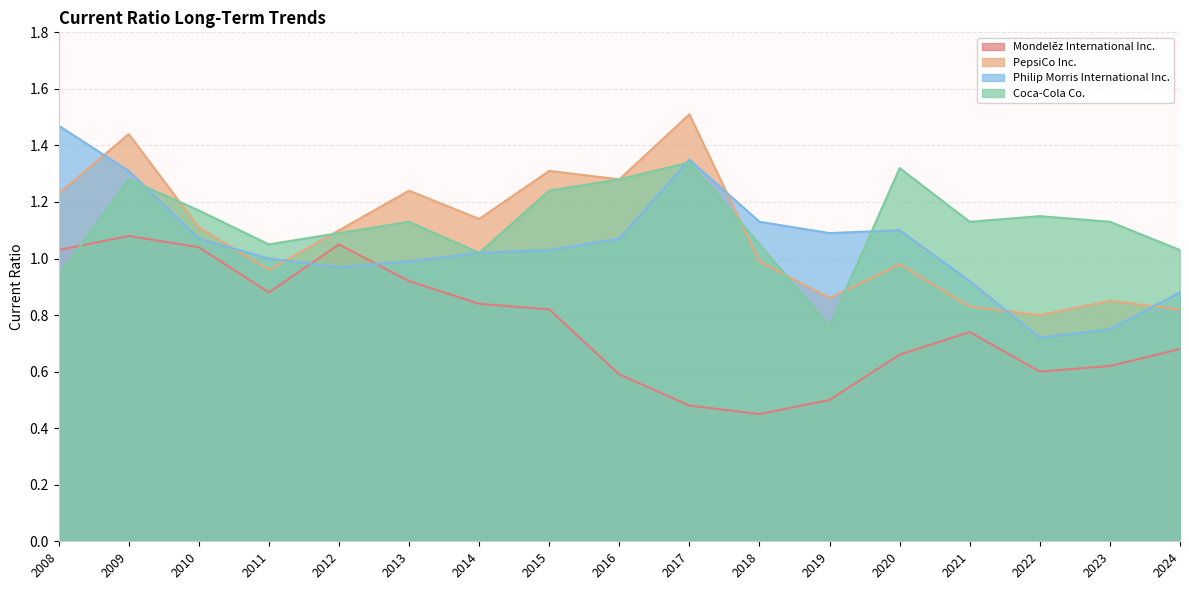

The value of Philip Morris International Inc. at 2012 is 1.7. True or false?

False